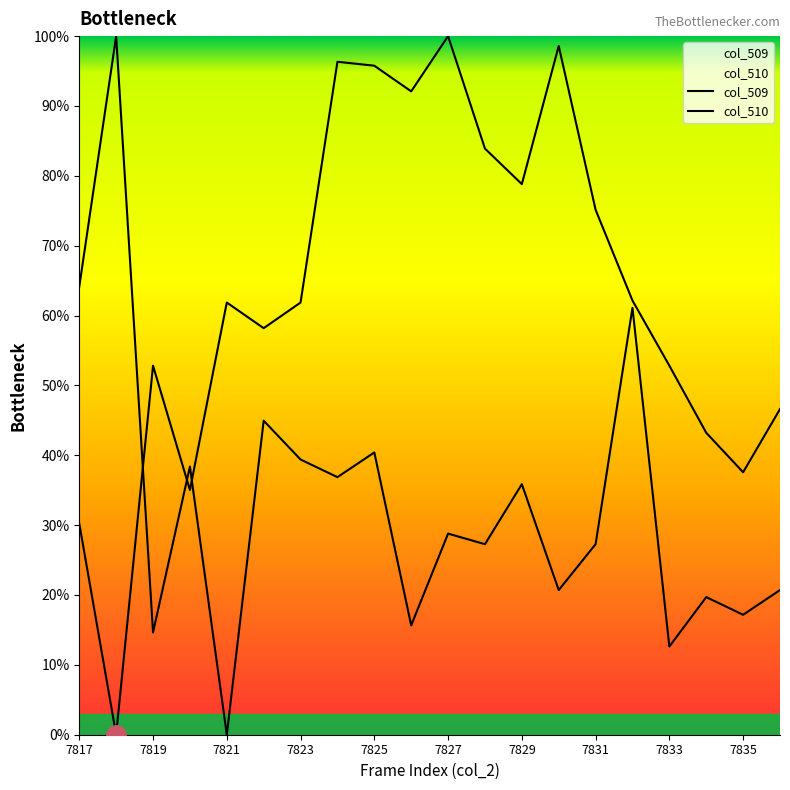

Between 7836 and 7834, which is larger?

7836